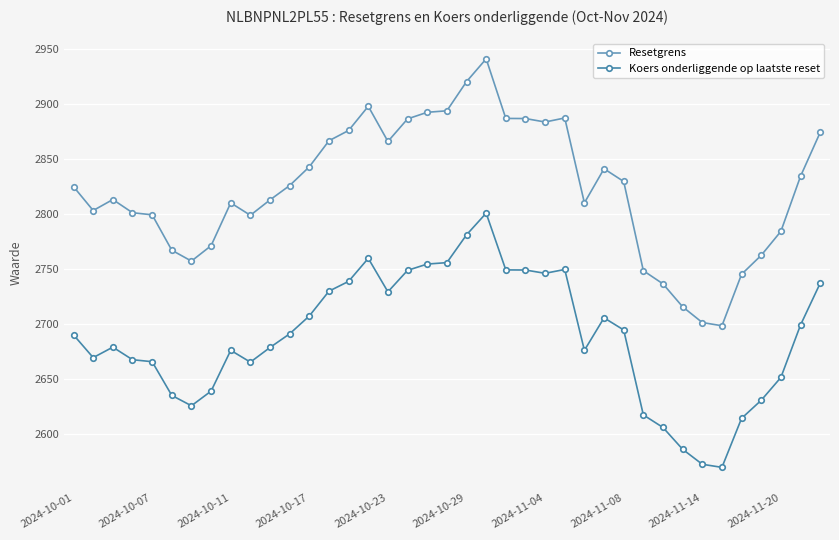

What is the smallest value displayed?

2570.1